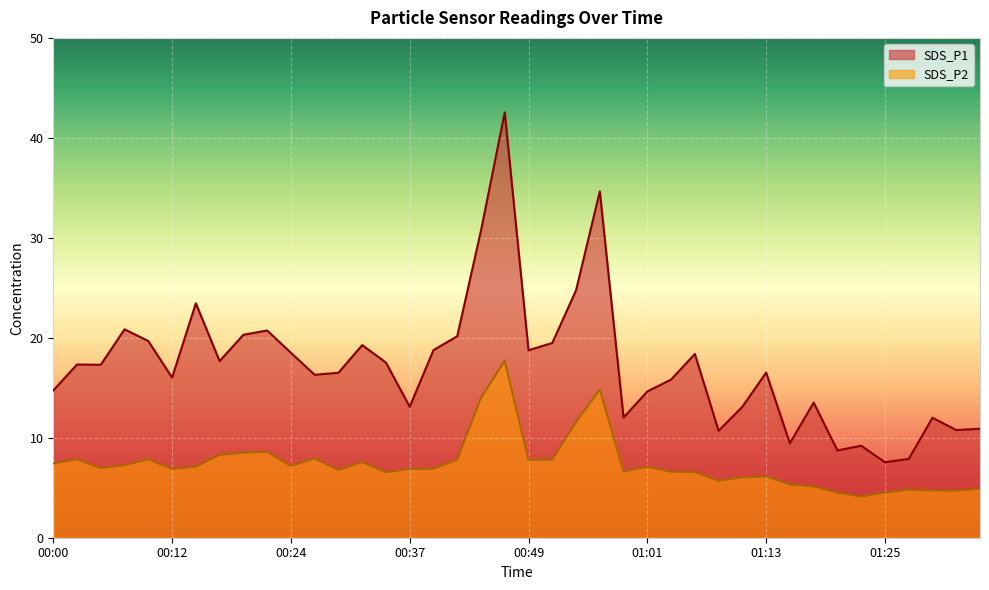

In SDS_P1, how many points are lower than both neighbors (excluding endpoints)?

12